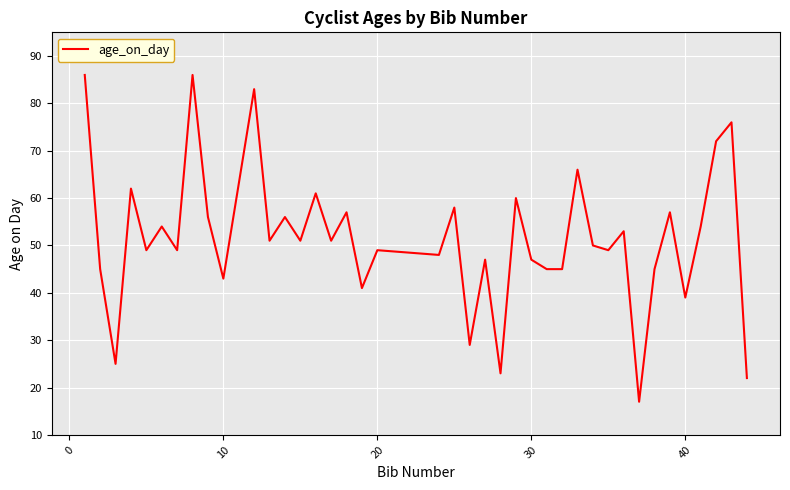

What is the maximum value shown in the chart?

86